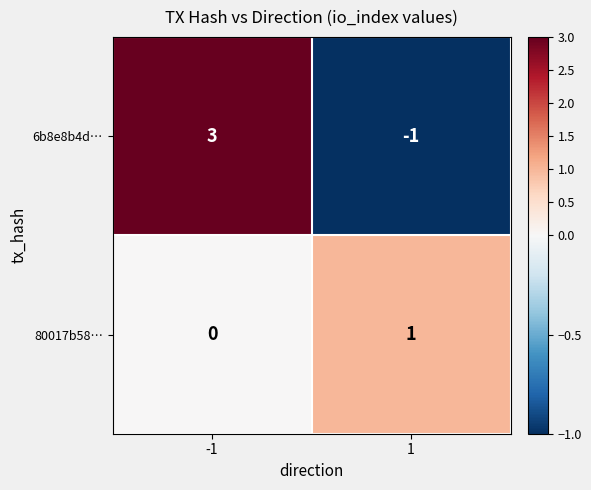

True or false: 80017b58… has a value of 0 at -1.

True